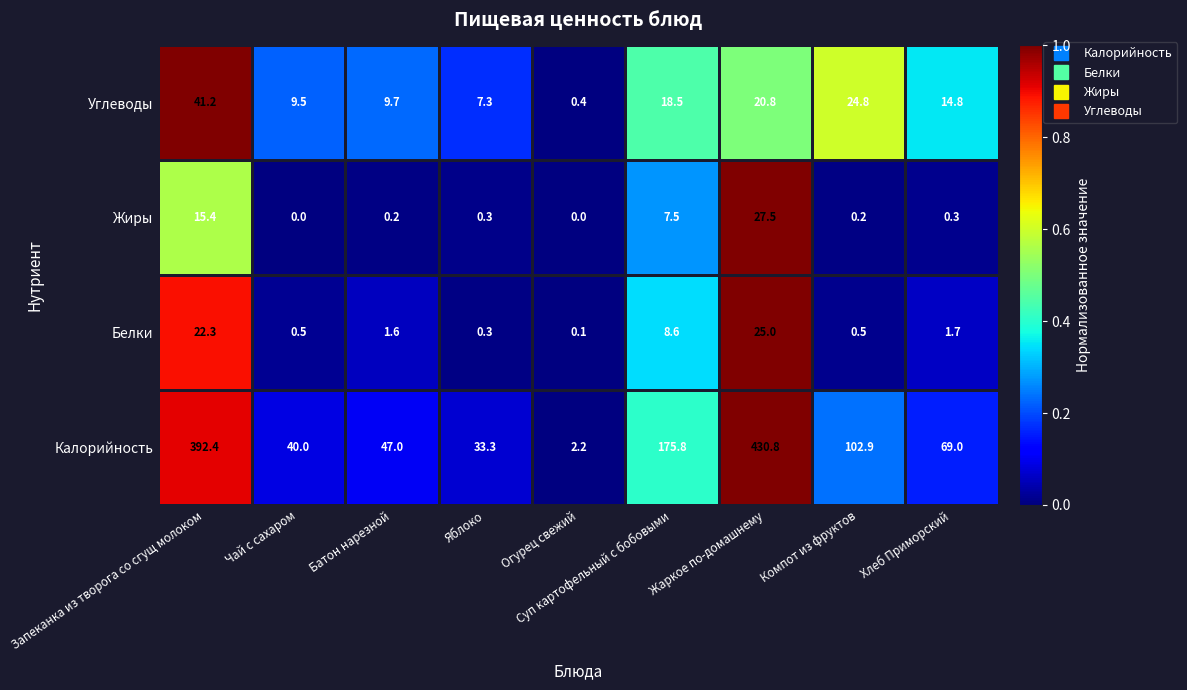

At Запеканка из творога со сгущ молоком, list the series in order from smallest to largest.

Жиры, Белки, Углеводы, Калорийность